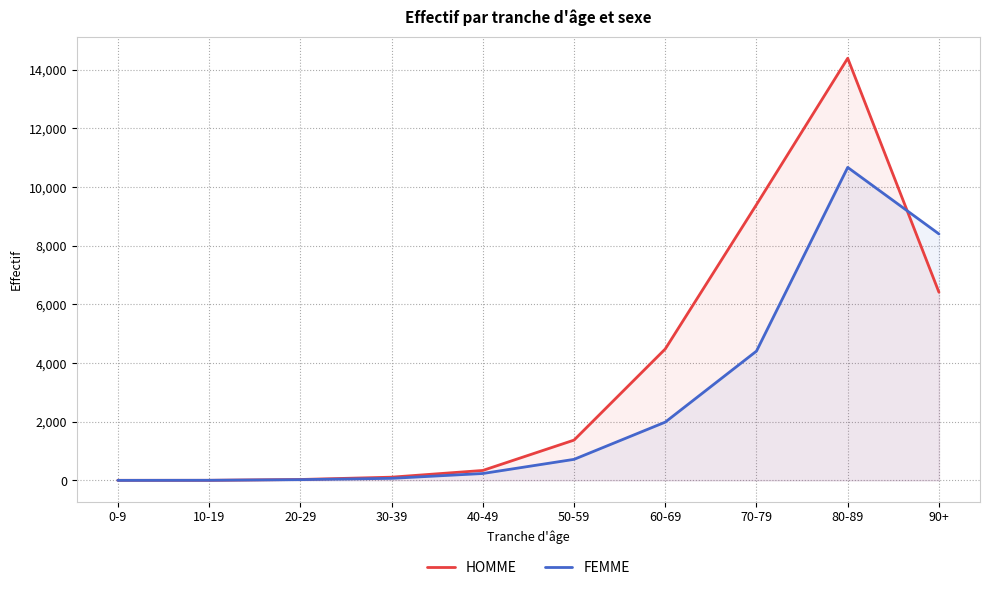

How many data points does each series have?

10